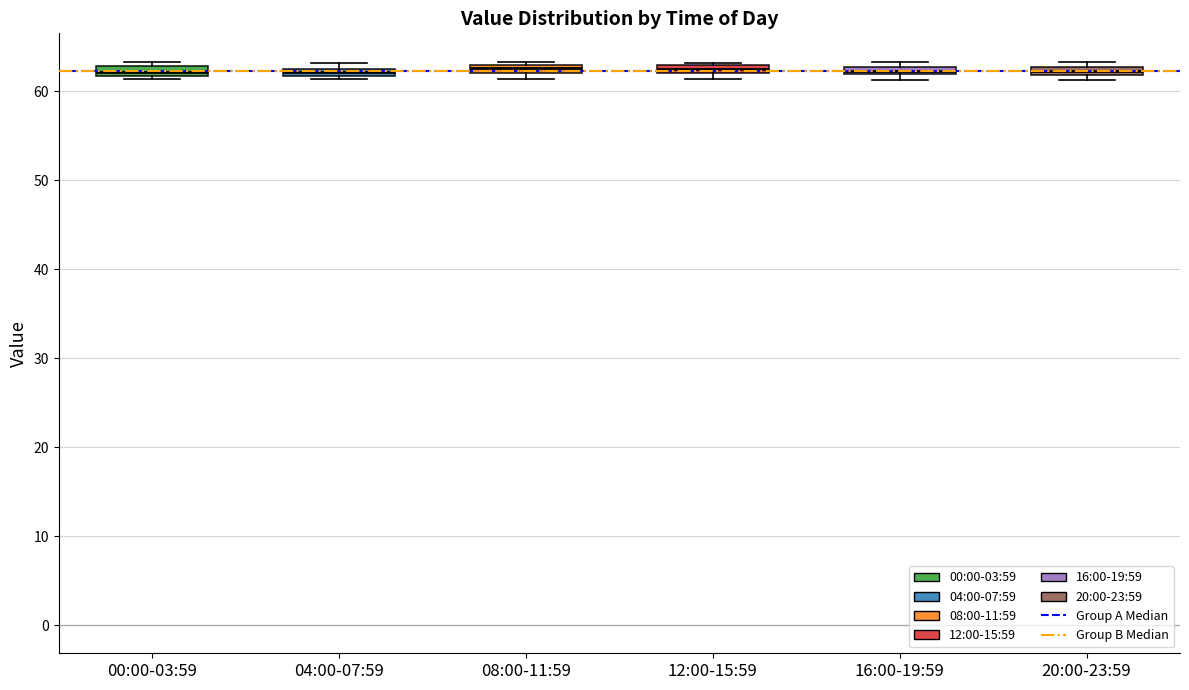

Where is the lower edge of the box for 16:00-19:59 on the y-axis? The values are not printed on the chart, so give them approximately, as read against the axis.

62